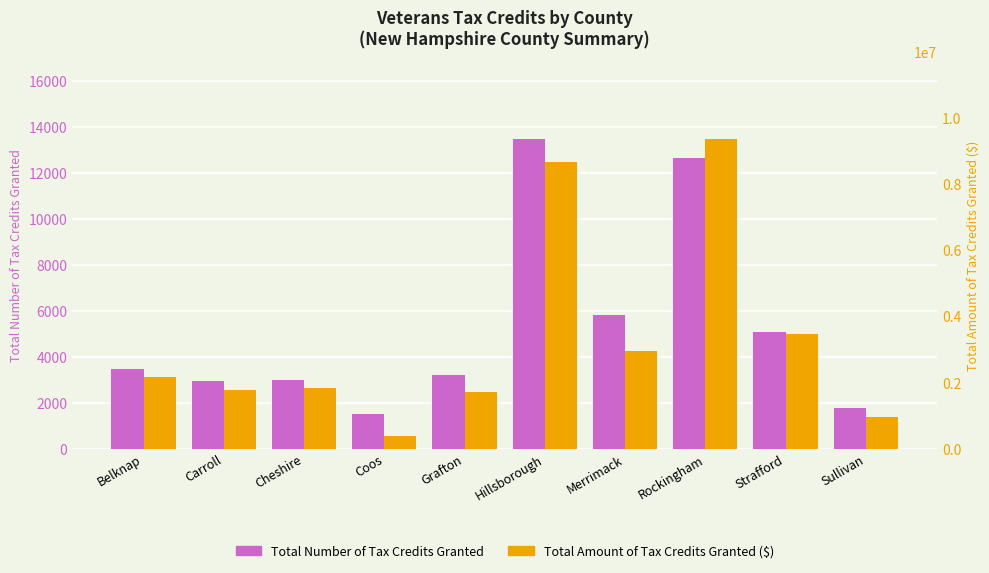

What is the difference between the Total Number of Tax Credits Granted values at Strafford and Belknap?

1631